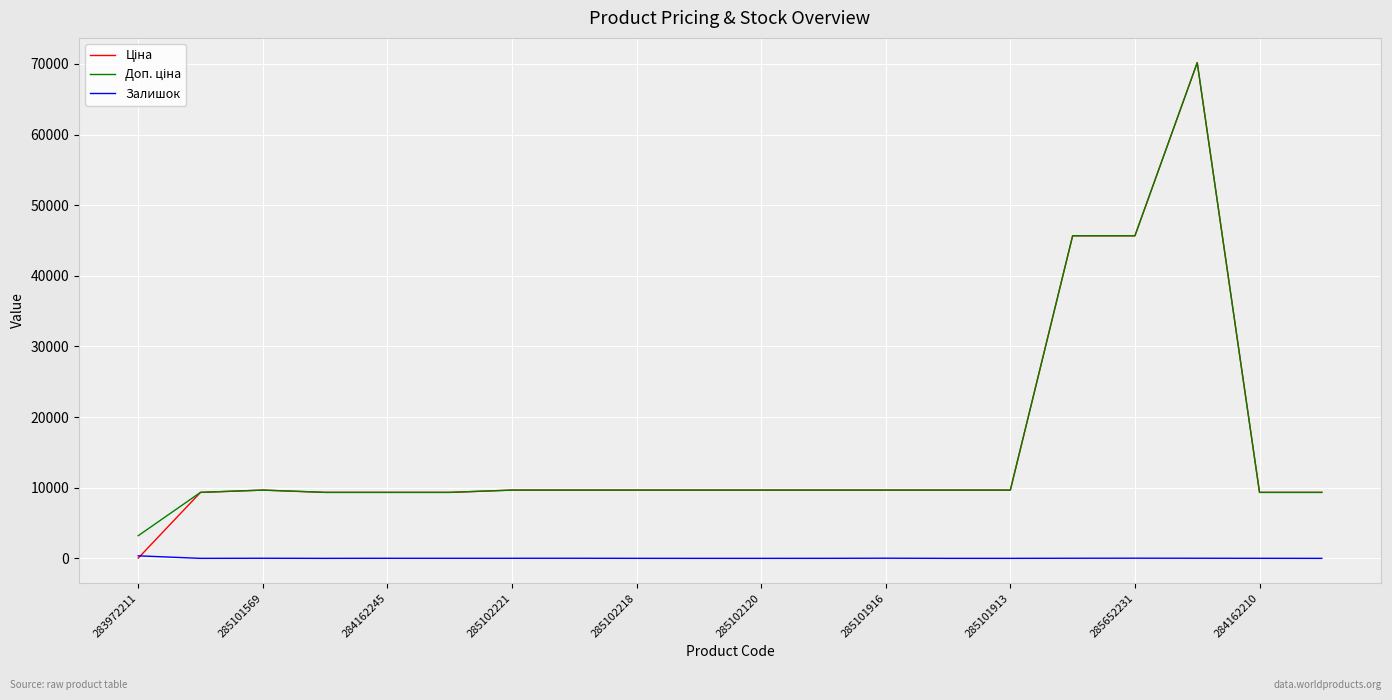

What is the greatest value displayed?

70181.6